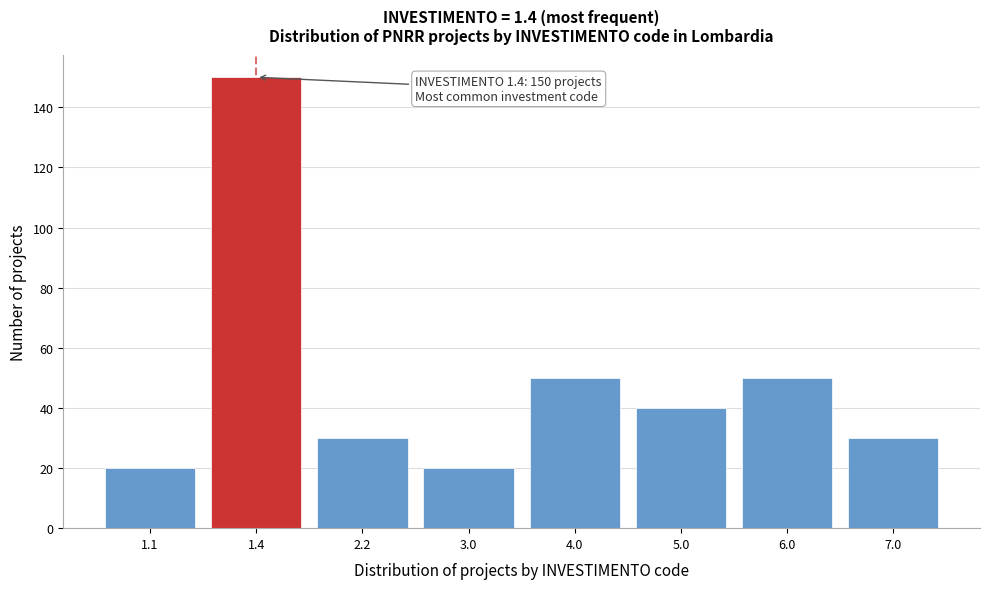

Reading left to right, what are all the values shown in this chart?

1.1=20	1.4=150	2.2=30	3.0=20	4.0=50	5.0=40	6.0=50	7.0=30